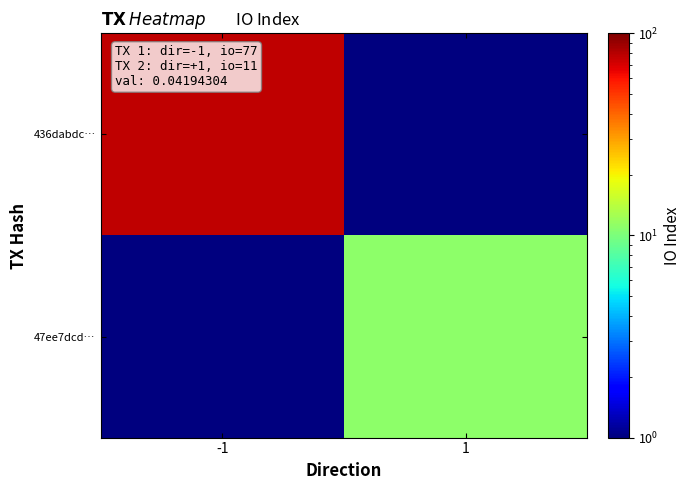

Which label corresponds to the smallest value in the chart?

1